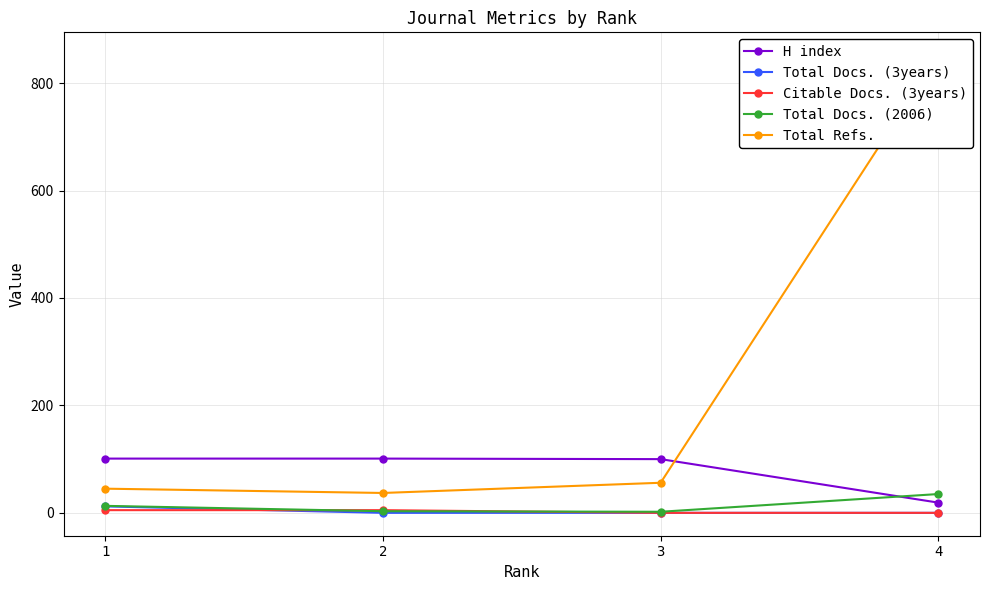

Which series has the largest total across all categories?

Total Refs.